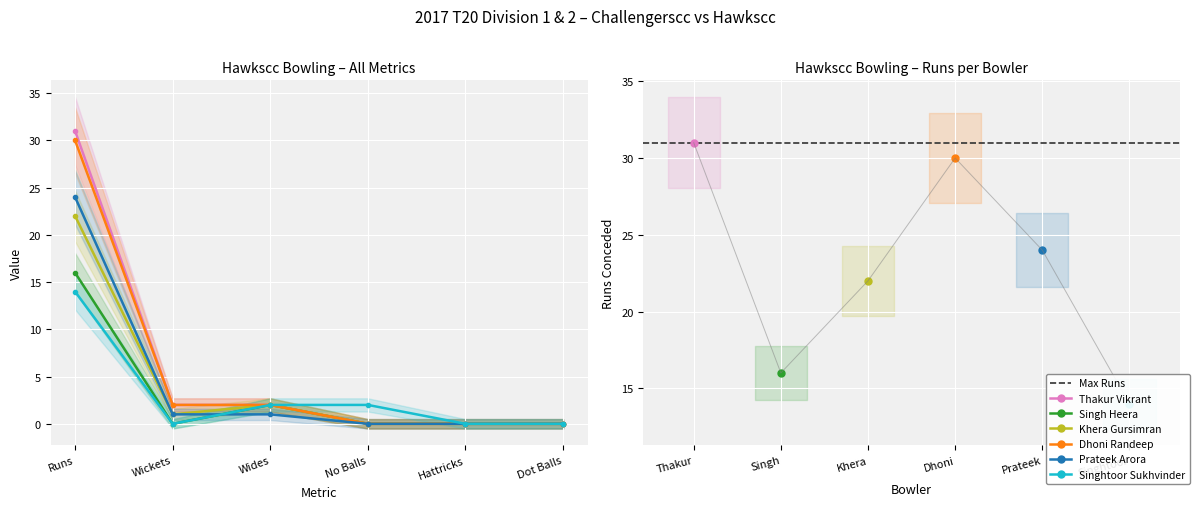

At which category is the sum across all series the highest?

Runs